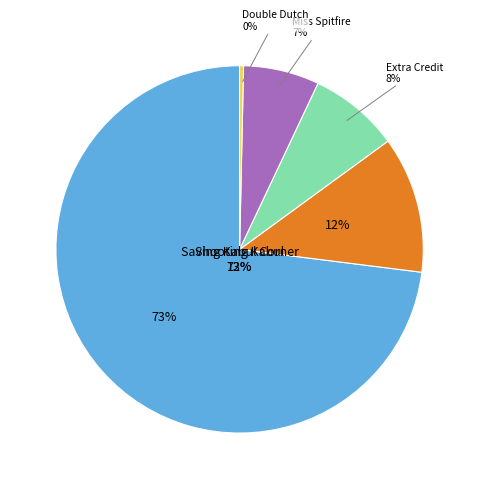

Count the number of slices in the pie.

5